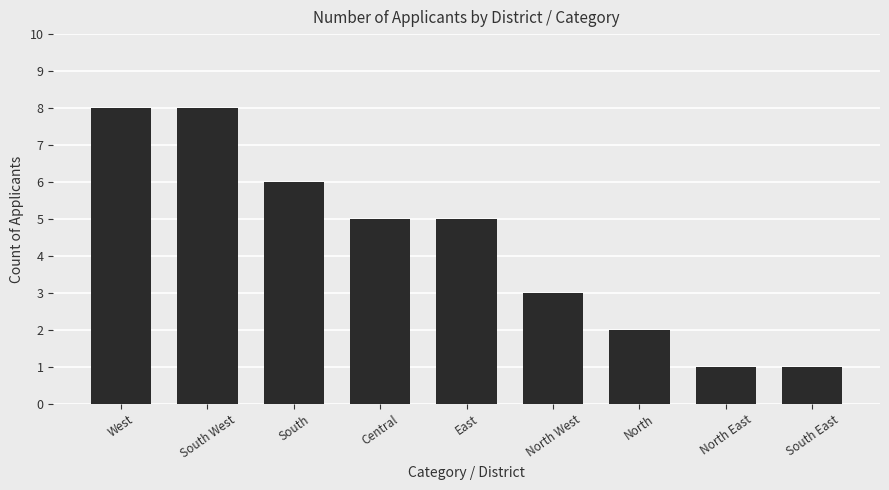

What is the smallest value displayed?

1